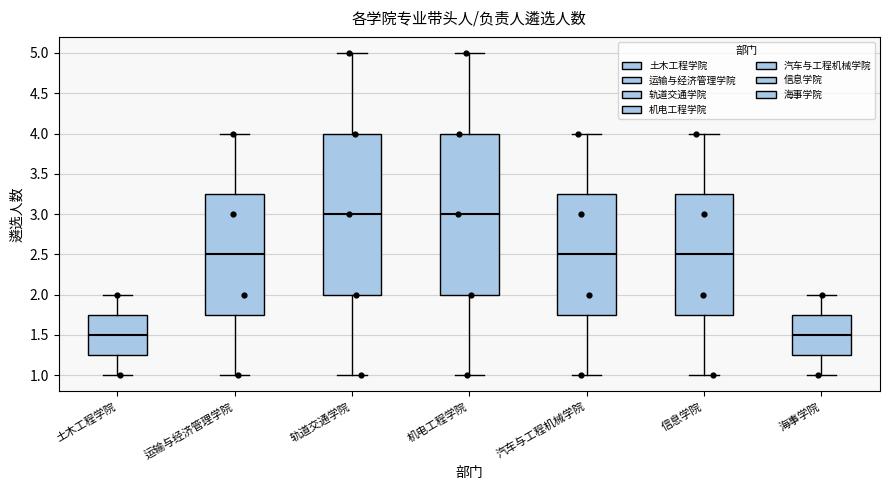

Where is the upper edge of the box for 运输与经济管理学院 on the y-axis? The values are not printed on the chart, so give them approximately, as read against the axis.

3.25